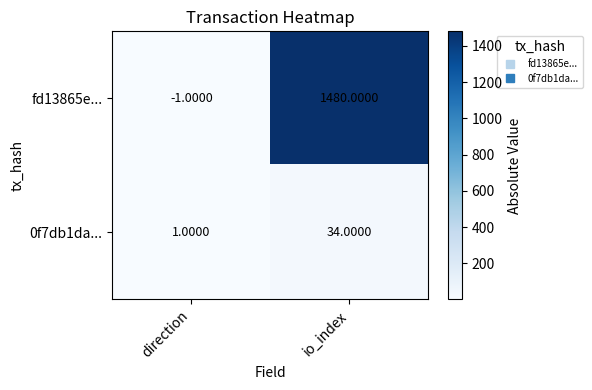

List the labels in order of 0f7db1da... value, smallest first.

direction, io_index